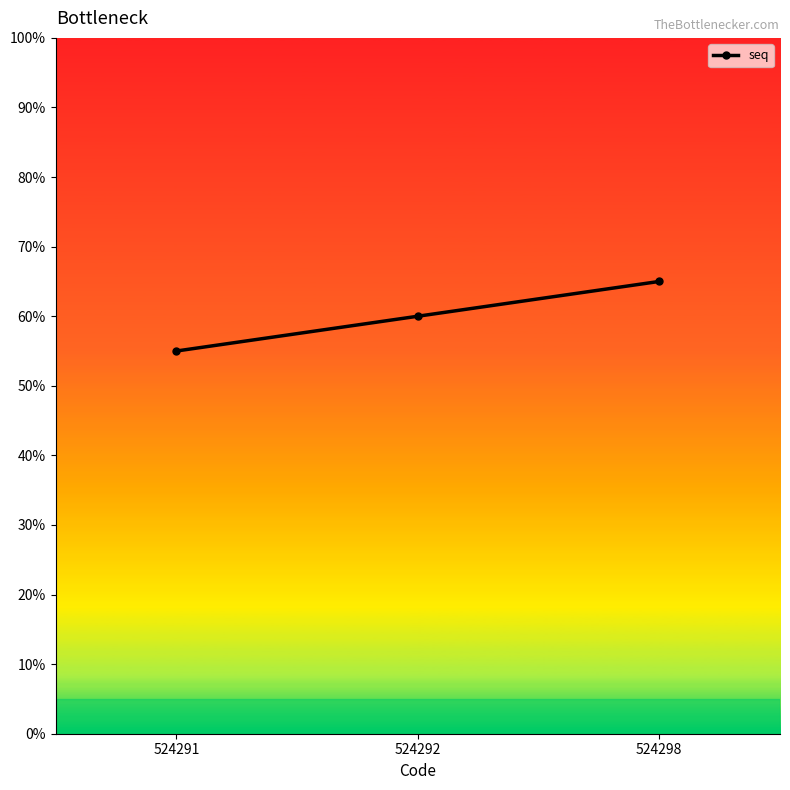

What is the sum of all values?

180.0